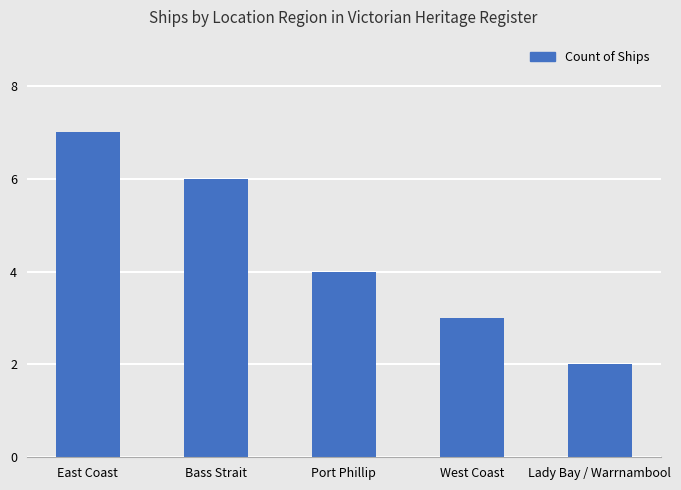

At which label does the data first exceed 4?

East Coast